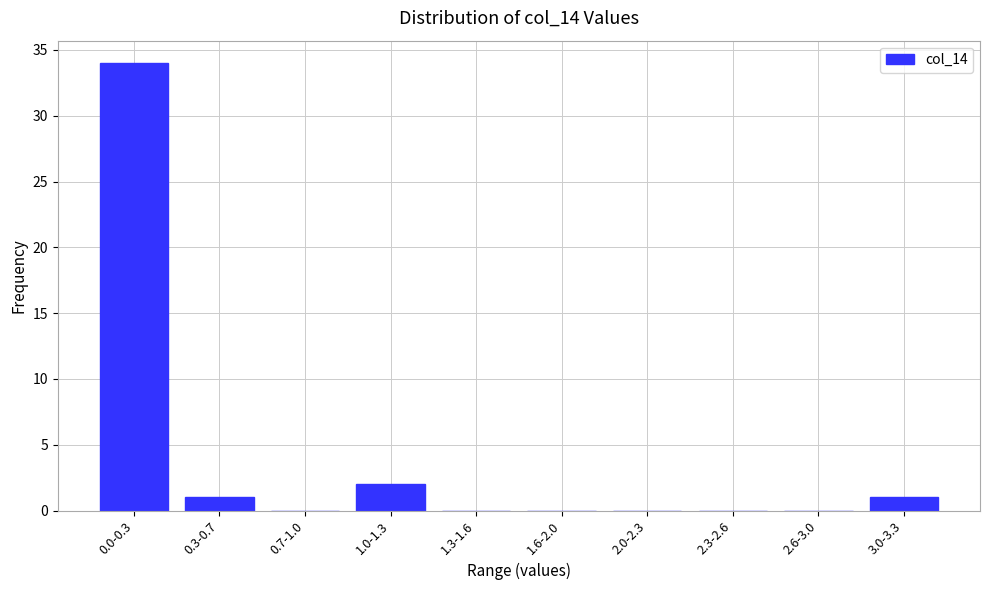

Reading left to right, what are all the values shown in this chart?

0.0-0.3=34	0.3-0.7=1	0.7-1.0=0	1.0-1.3=2	1.3-1.6=0	1.6-2.0=0	2.0-2.3=0	2.3-2.6=0	2.6-3.0=0	3.0-3.3=1